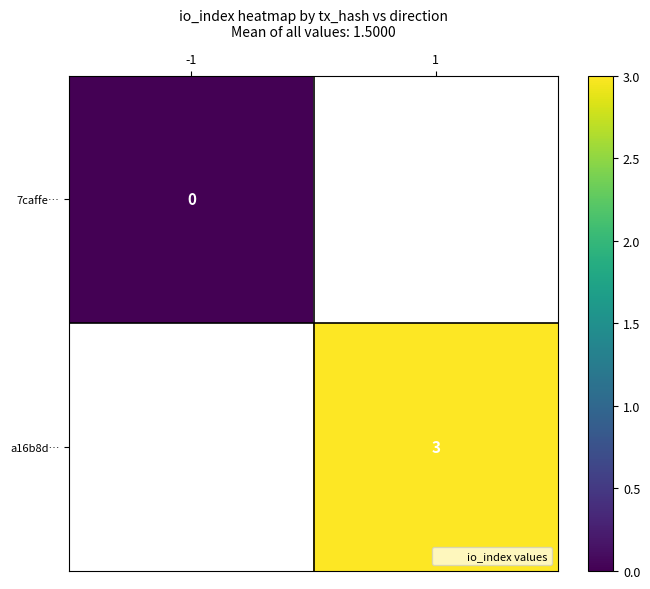

How many data points does each series have?

2